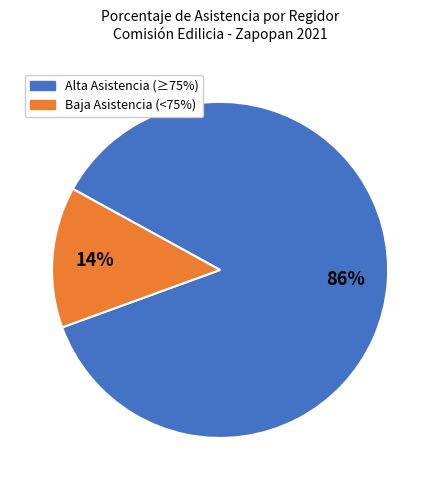

Which category has the biggest portion of the pie?

Alta Asistencia (≥75%)